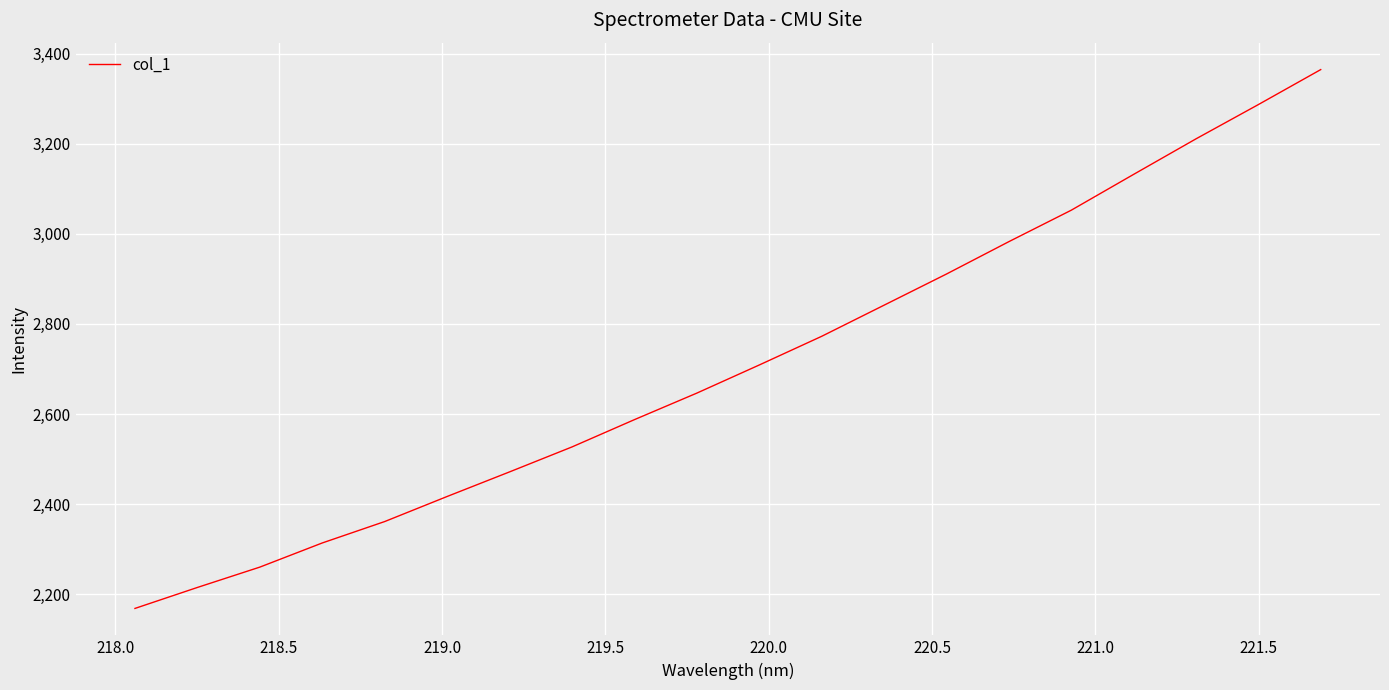

What is the difference between the maximum and minimum values?

1195.7